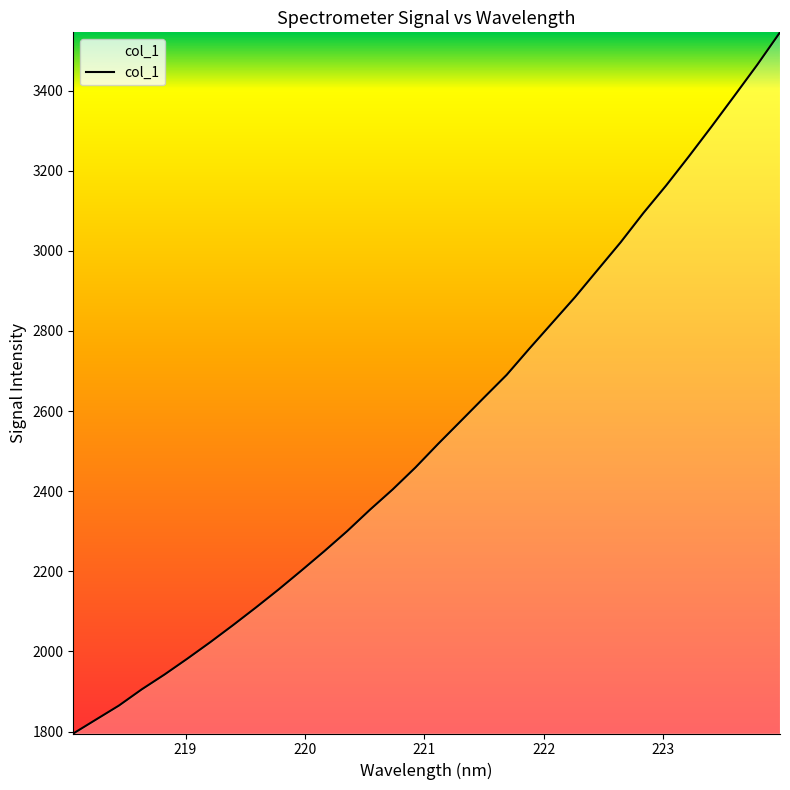

What is the difference between the maximum and minimum values?

1750.1